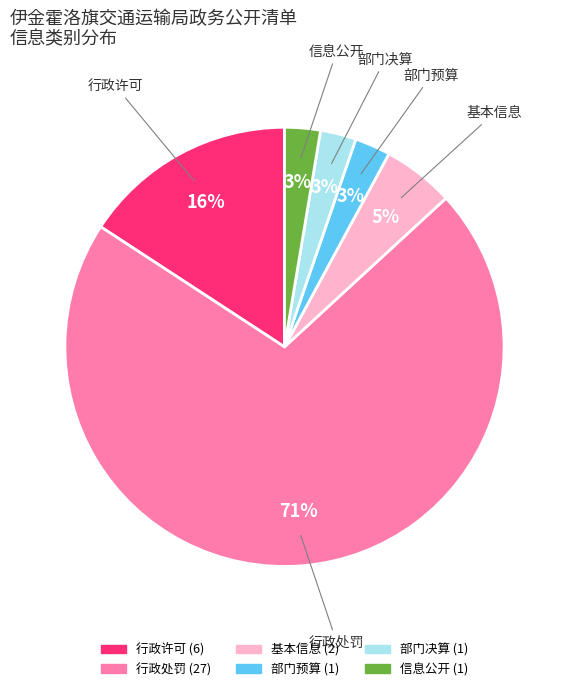

To the nearest percent, what is the average slice percentage?

17%